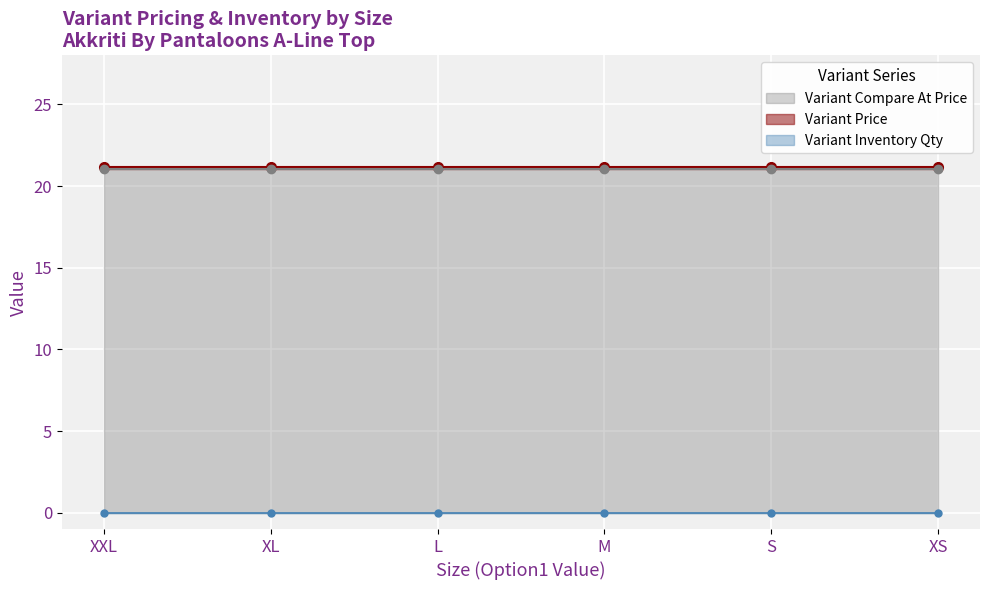

What is the label of the 4th point from the left?

M